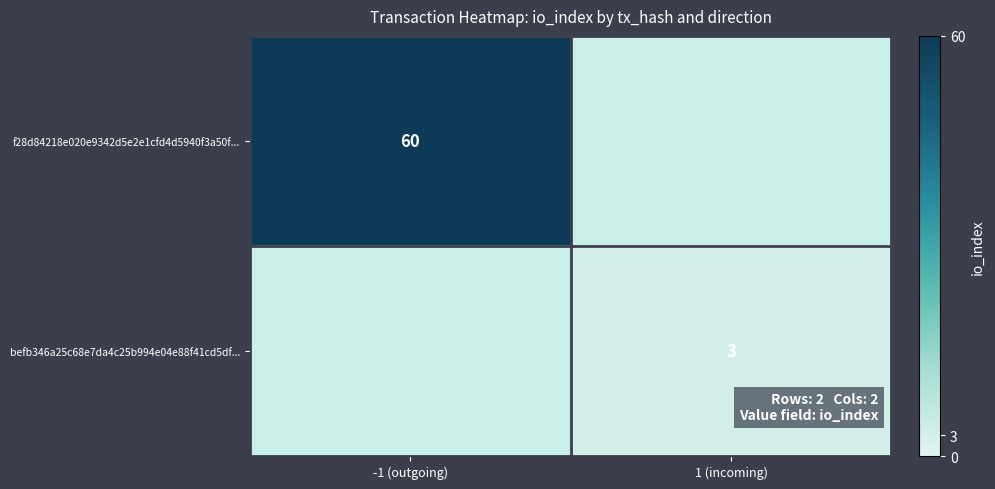

The befb346a25c68e7da4c25b994e04e88f41cd5df... series shows 3 at 1 (incoming). True or false?

True